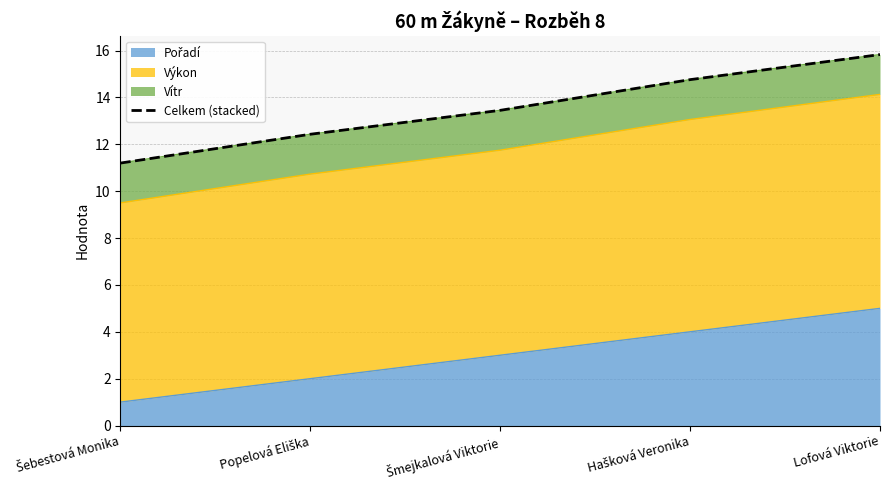

Rank the categories by value from lowest to highest.

Šebestová Monika, Popelová Eliška, Šmejkalová Viktorie, Hašková Veronika, Lofová Viktorie